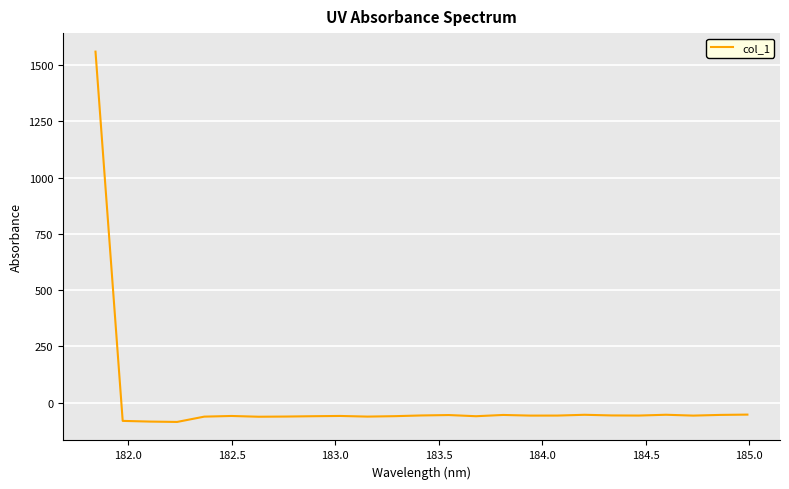

What is the minimum value shown in the chart?

-86.1